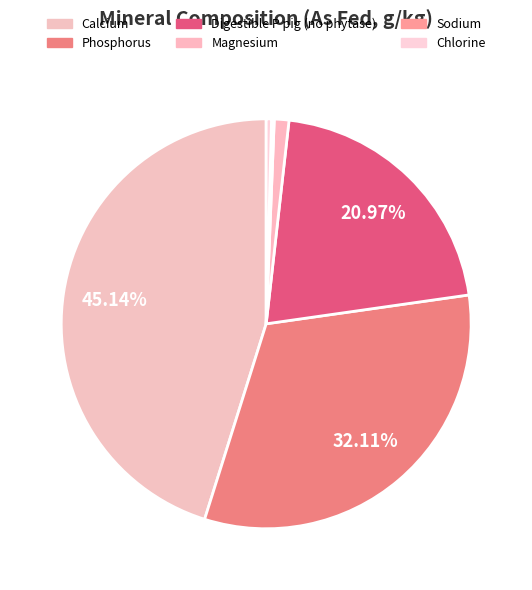

Combined, do Digestible P pig (no phytase) and Phosphorus account for over 50%?

Yes